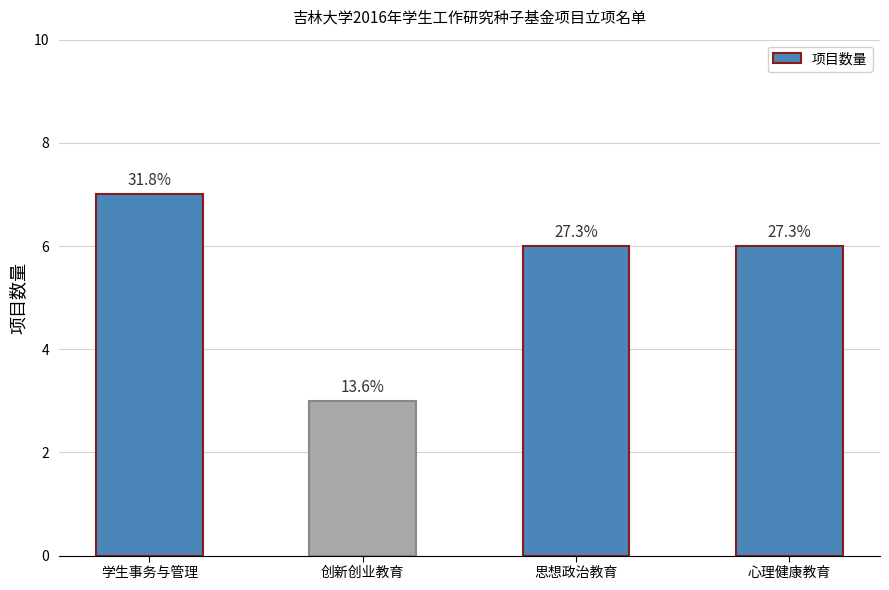

List the labels in order of value, smallest first.

创新创业教育, 思想政治教育, 心理健康教育, 学生事务与管理